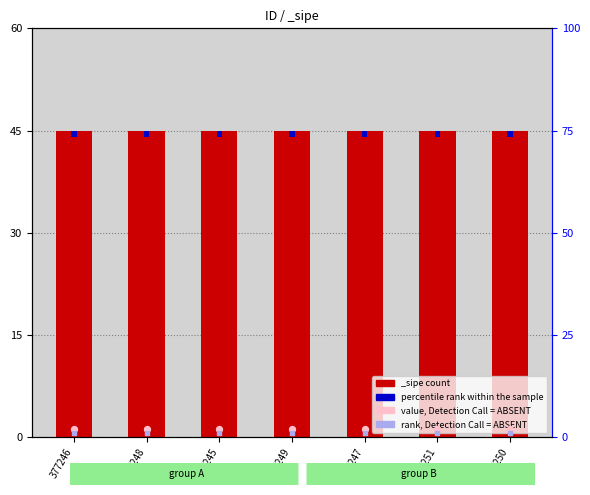

At which category is the sum across all series the highest?

377246